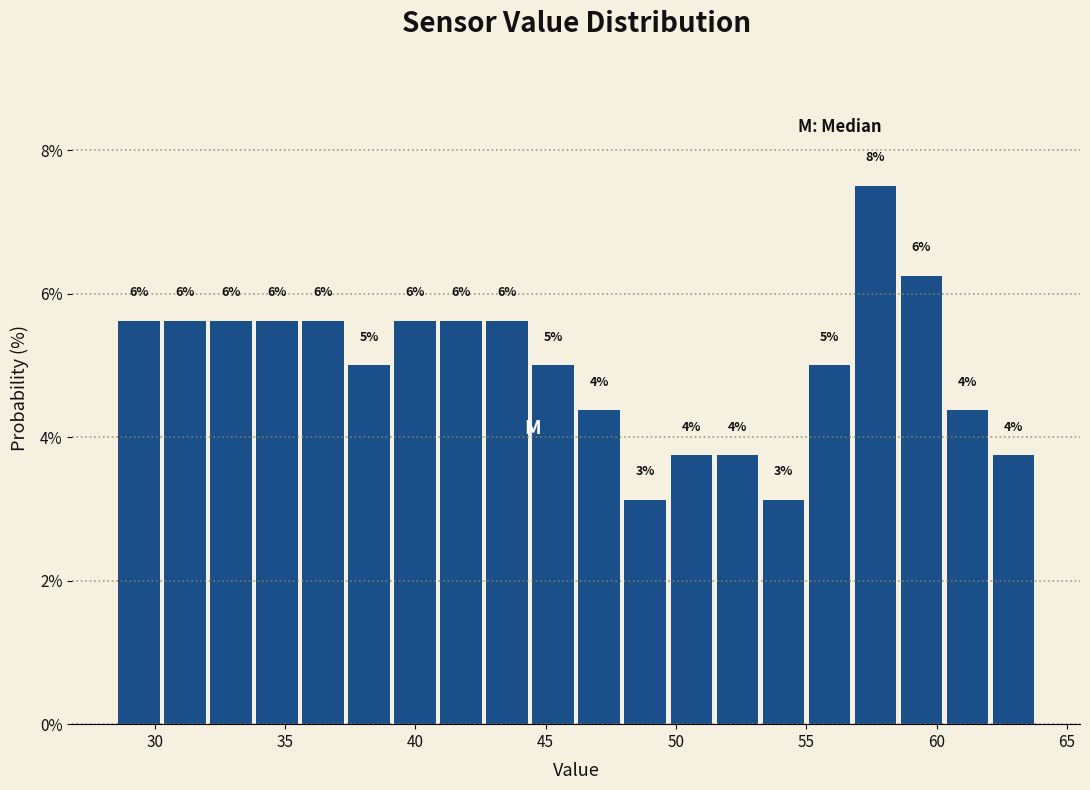

Read against the x-axis, roughly where is the centre of the tallest bar?

57.5